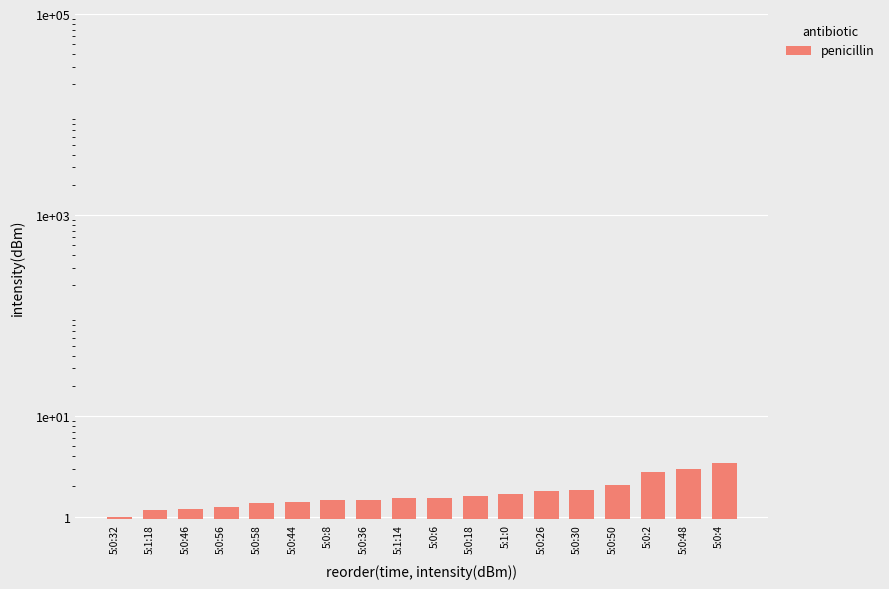

What is the ratio of the value at 5:0:36 to the value at 5:0:4?

0.4